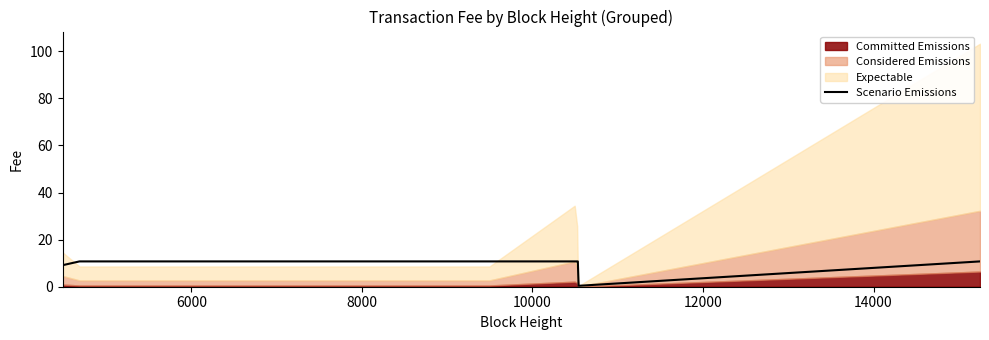

True or false: there are more than 0 points higher than both neighbors.

False